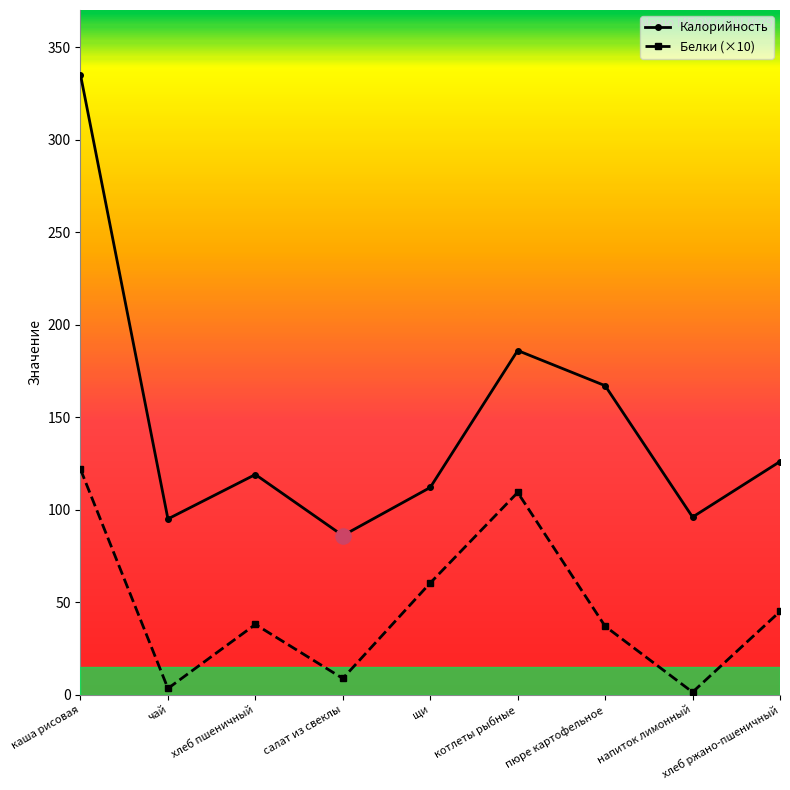

What are all the series names shown in the legend?

Калорийность, Белки (×10)